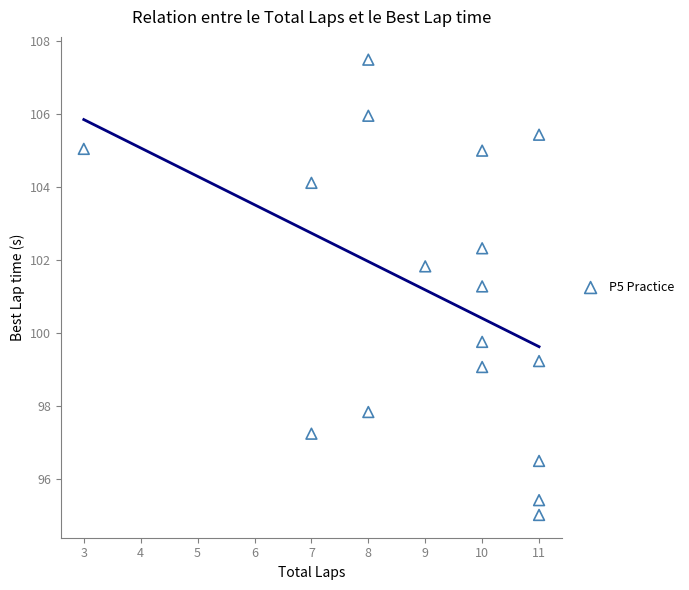

What Y value in the scatter plot is closest to 101?

101.3